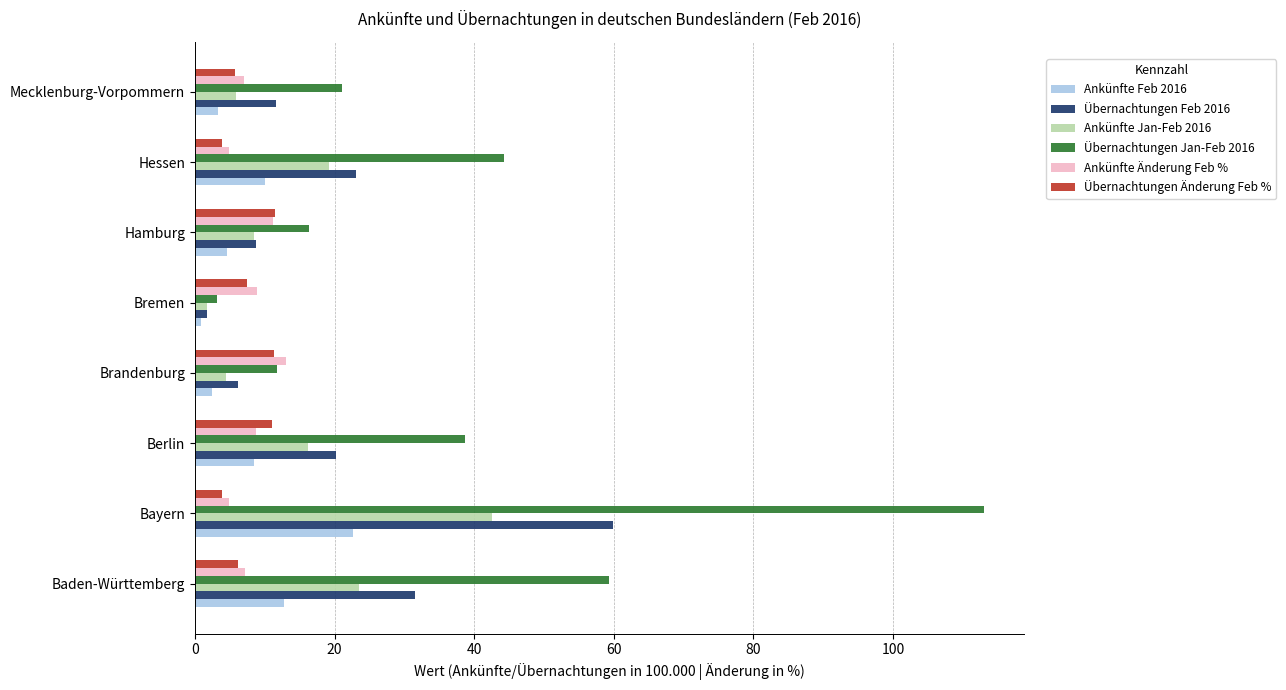

What is the average value of the Übernachtungen Jan-Feb 2016 series?

38.4